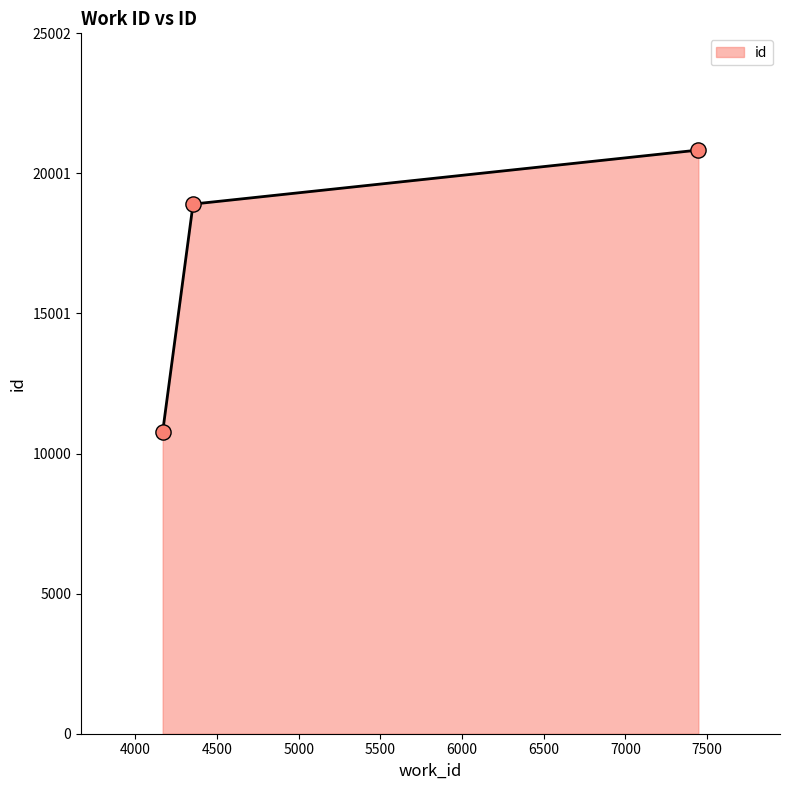

What is the minimum value shown in the chart?

10781